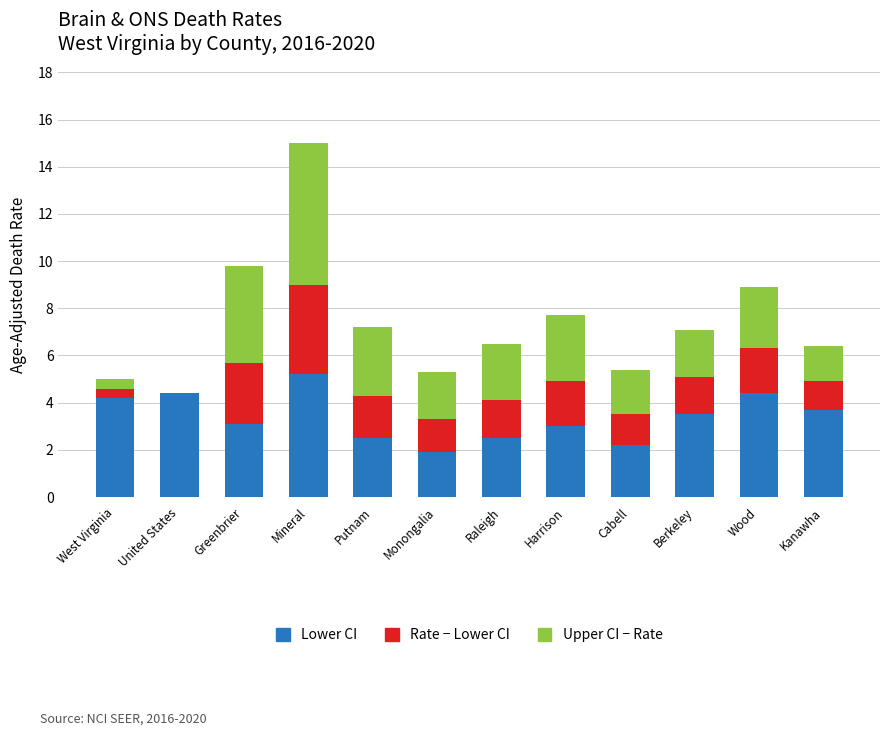

What is the total value across all series at Harrison?

7.7